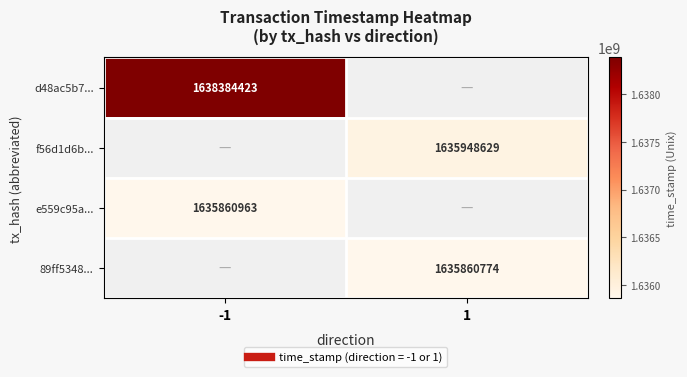

How many categories are shown in the chart?

2